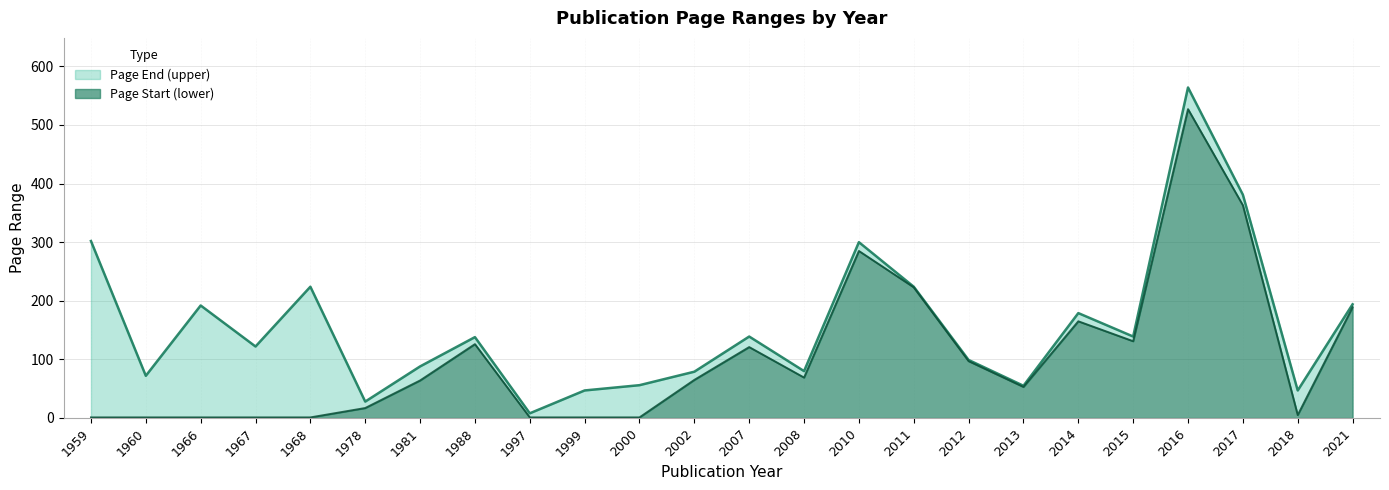

True or false: Page Start (lower) has a value of 197 at 2017.

False